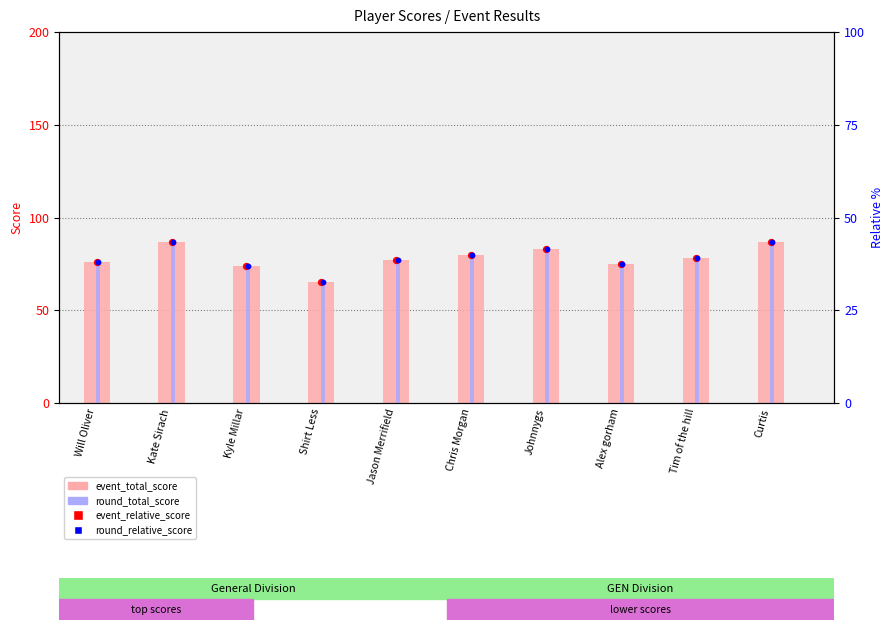

What is the total value across all series at Will Oliver?

304